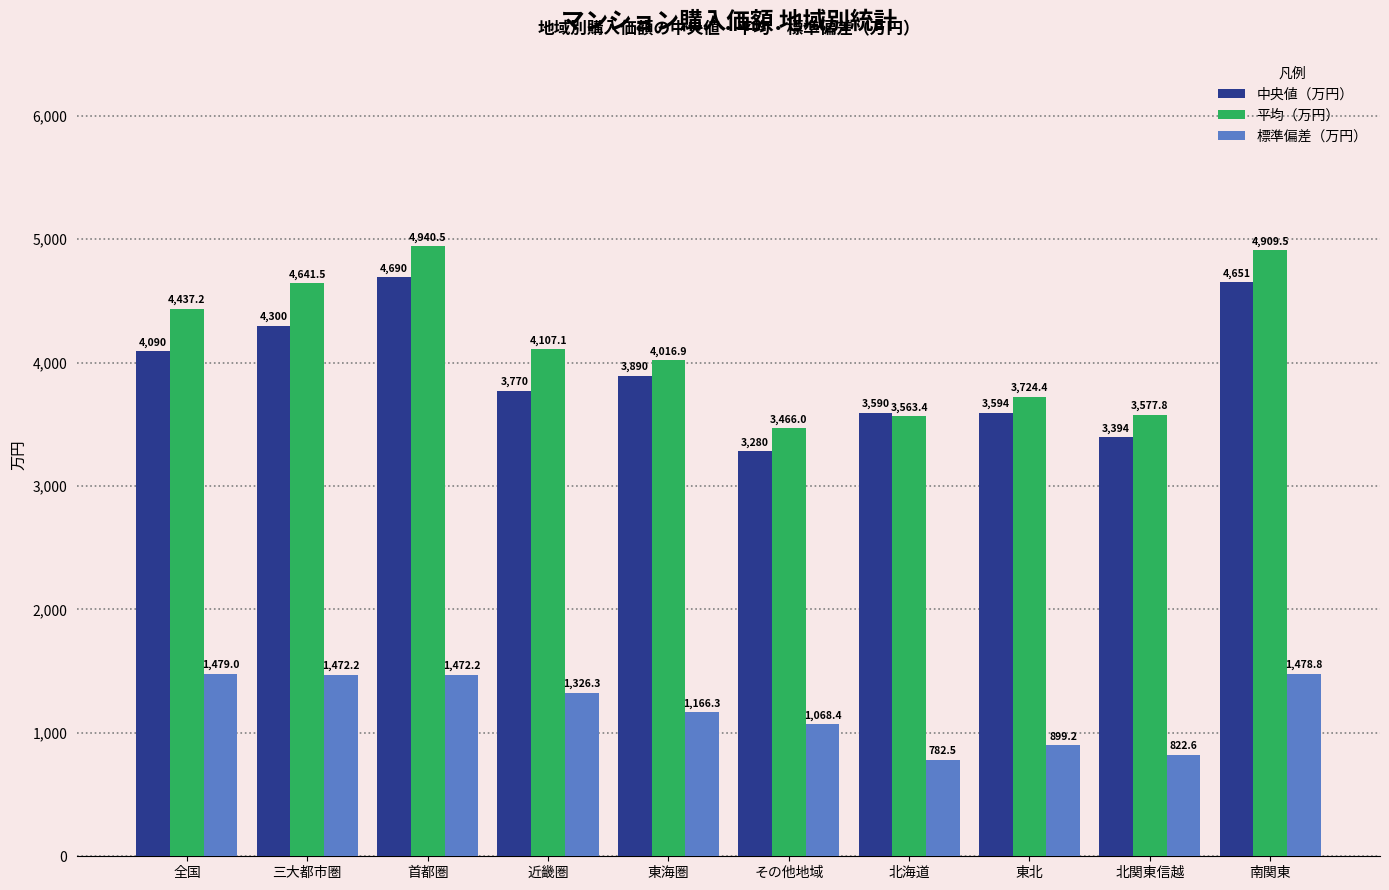

Which series has the largest range (max minus min)?

平均（万円）